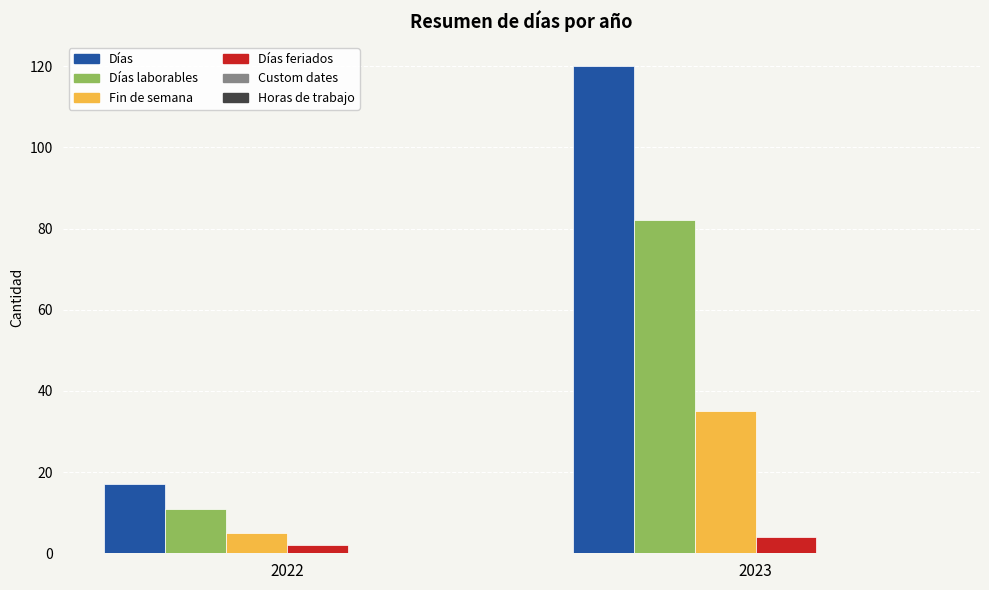

Reading left to right, extract all data points from this chart.

Días: 2022=17	2023=120
Días laborables: 2022=11	2023=82
Fin de semana: 2022=5	2023=35
Días feriados: 2022=2	2023=4